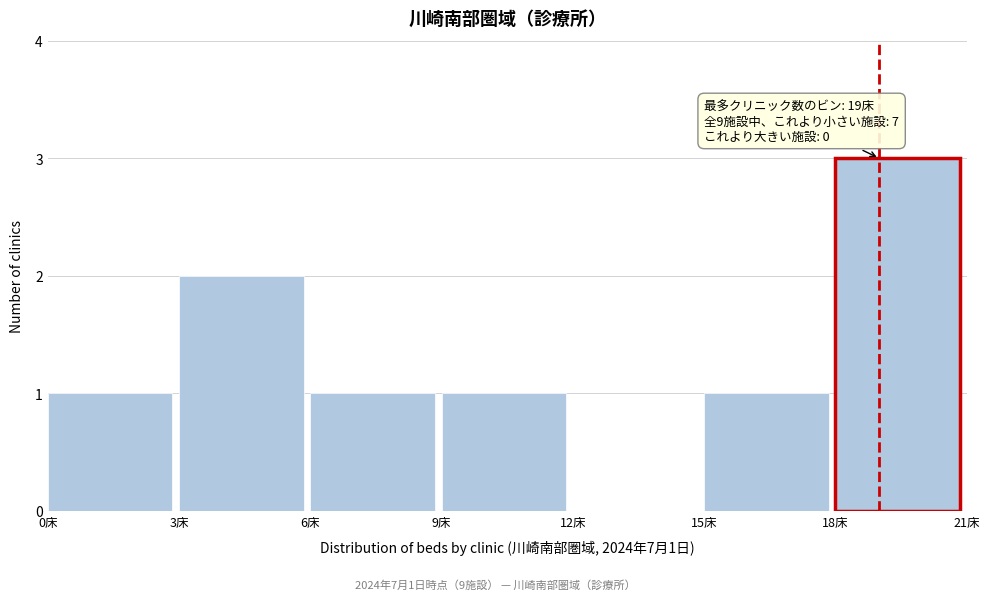

Which range on the x-axis has the tallest bar?

18 to 21